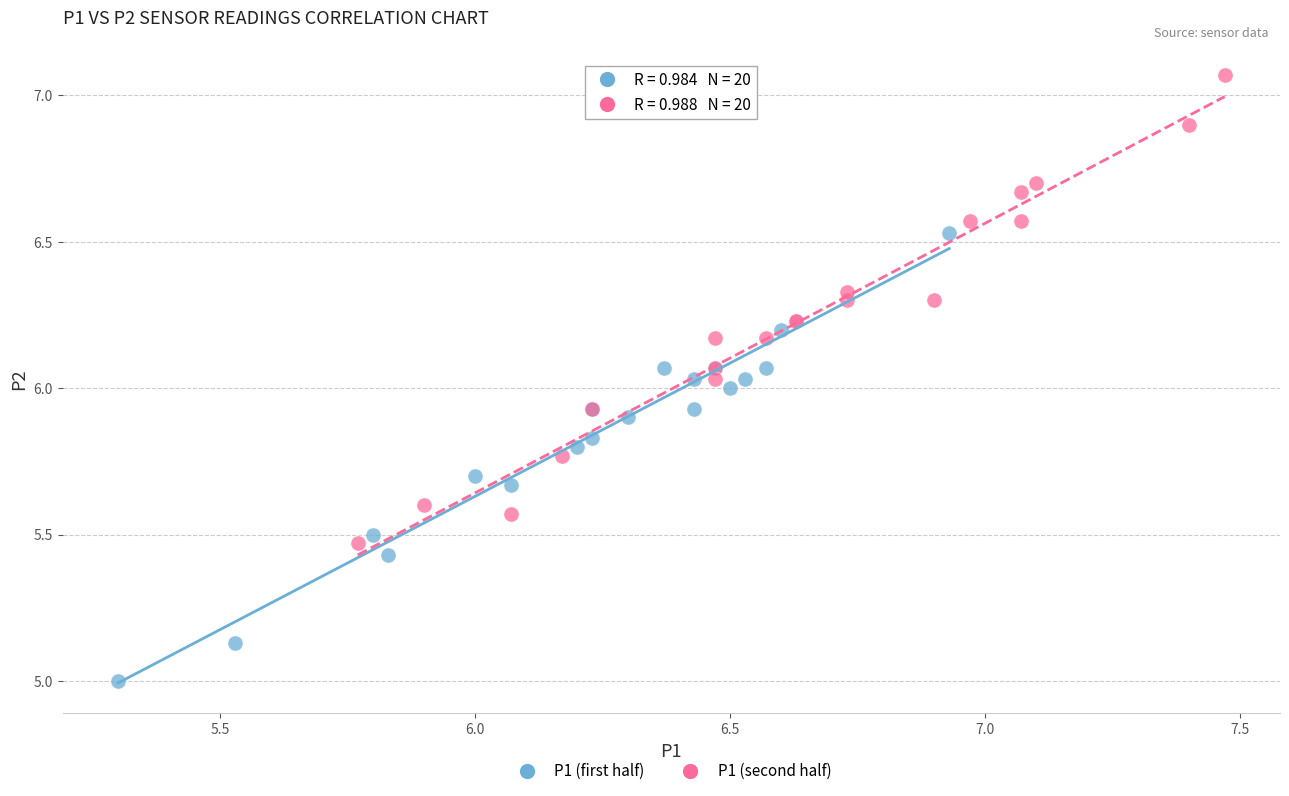

Which series contains the highest Y value?

P1 (second half)